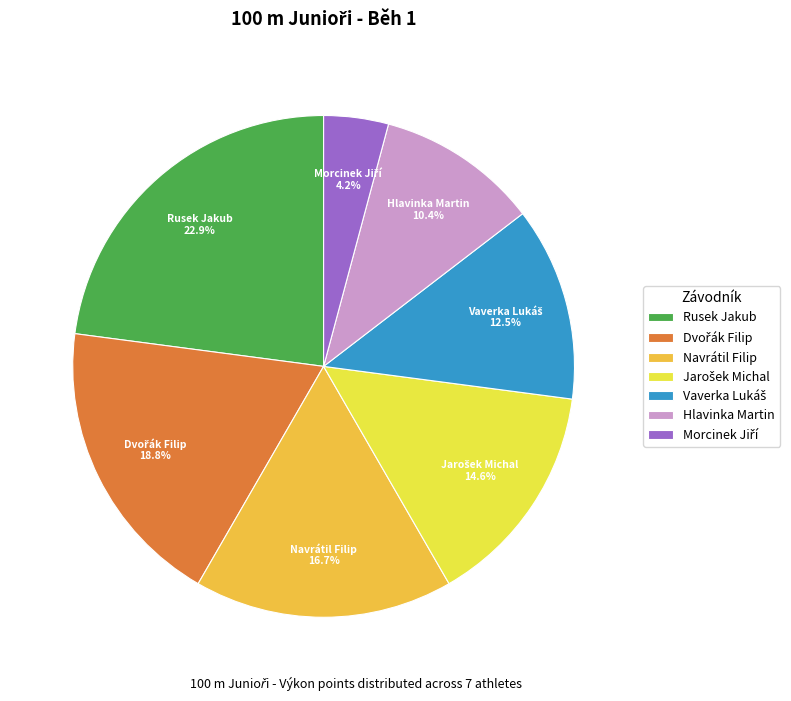

What is the largest slice in the pie chart?

Rusek Jakub